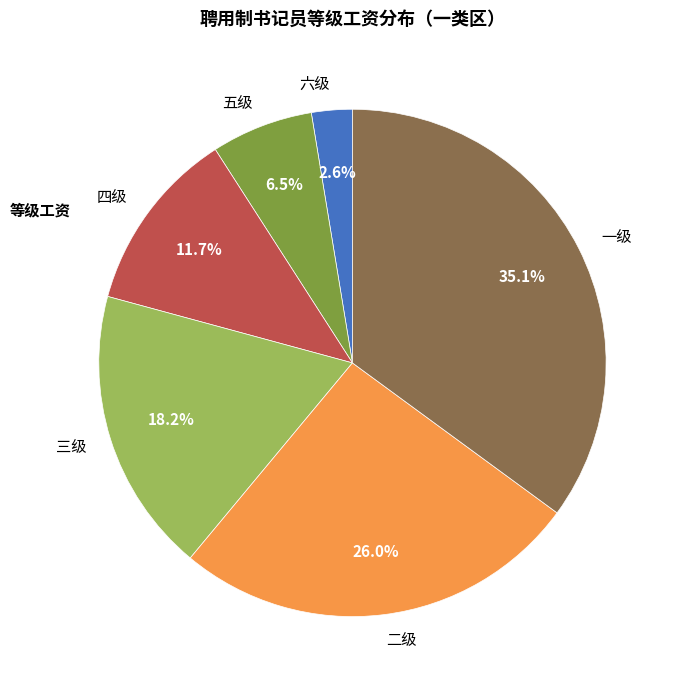

Count the number of slices in the pie.

6